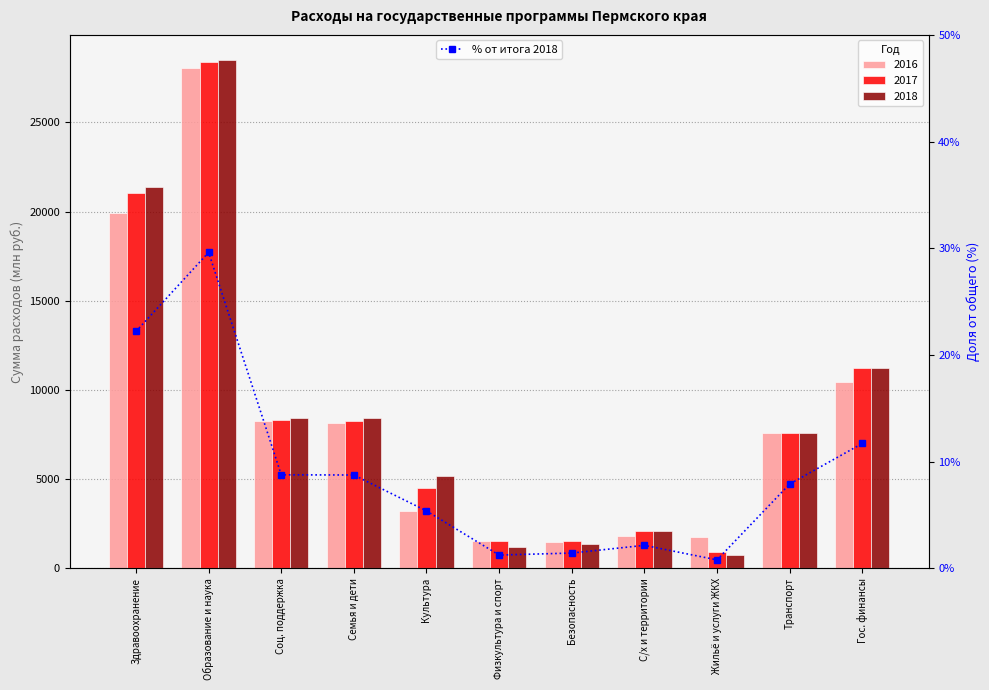

What is the average value?

9.1